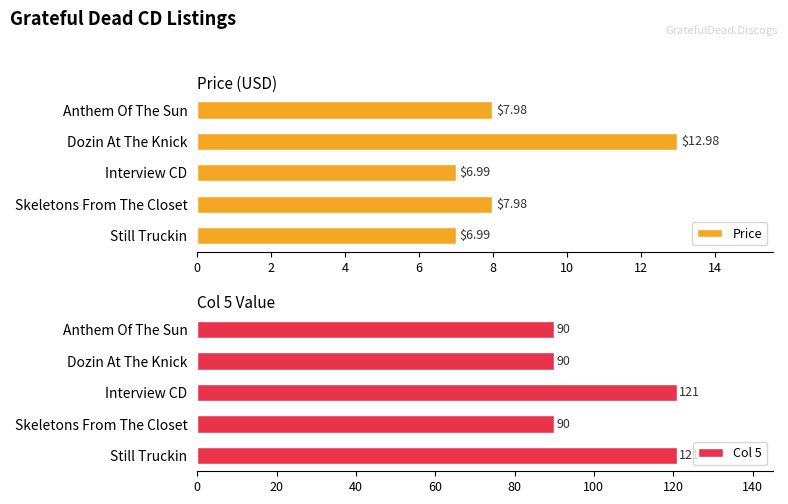

Which series has the largest total across all categories?

Col 5